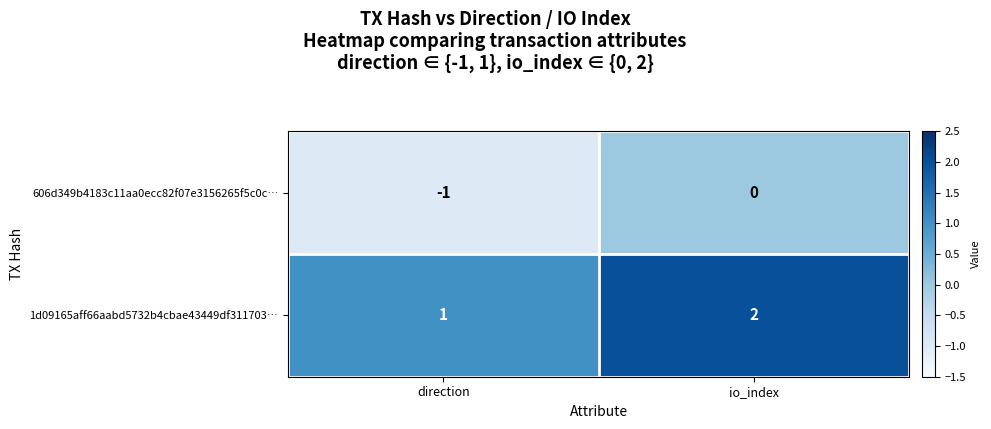

The 606d349b4183c11aa0ecc82f07e3156265f5c0c… series shows 0 at io_index. True or false?

True